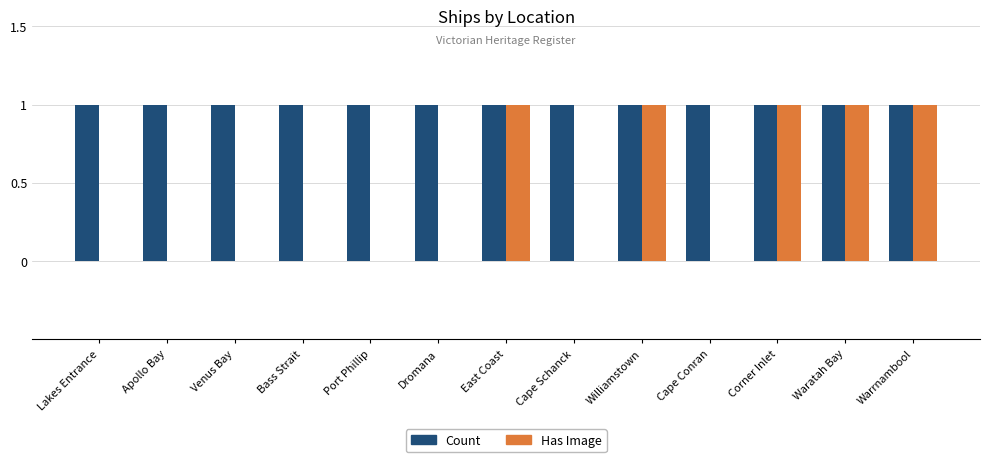

Which series has the largest total across all categories?

Count